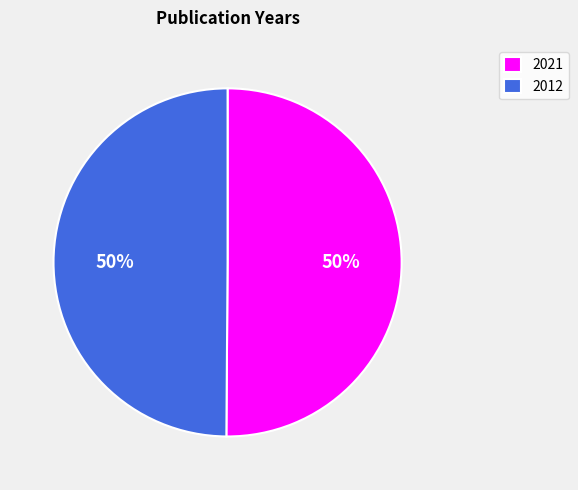

The 2012 slice represents 50% of the pie. True or false?

True